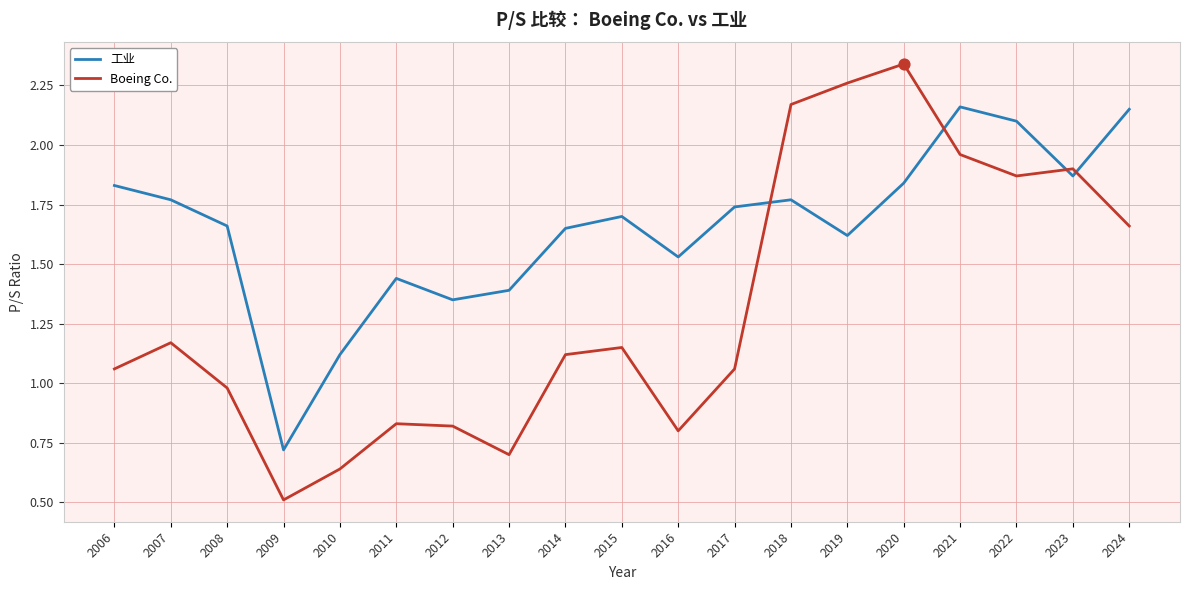

Is the value of 工业 at 2017 greater than the value of Boeing Co. at 2008?

Yes